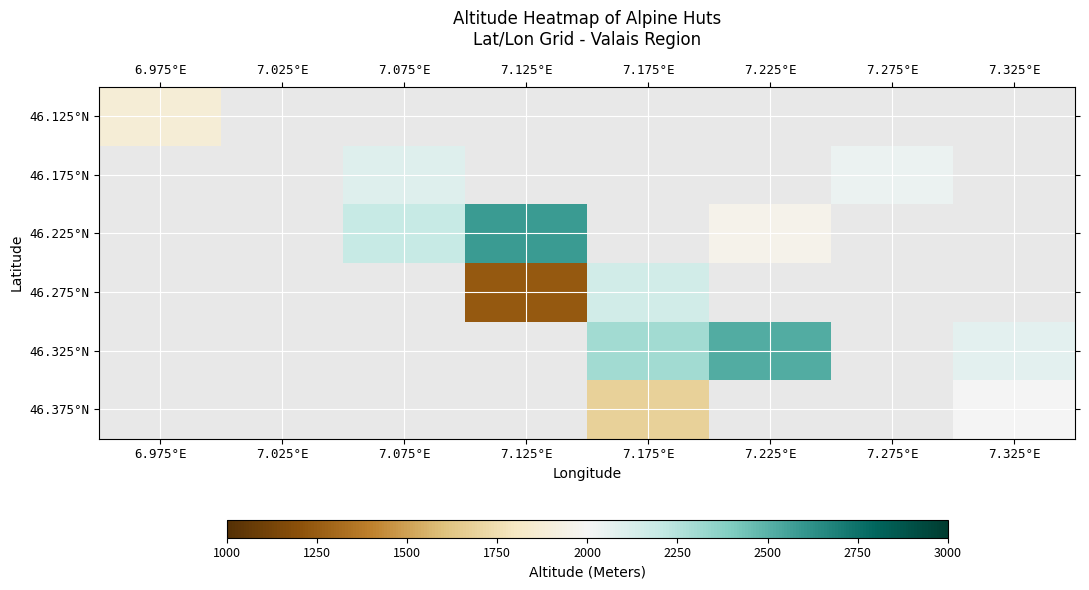

How many values in 46.325°N are above zero?

3